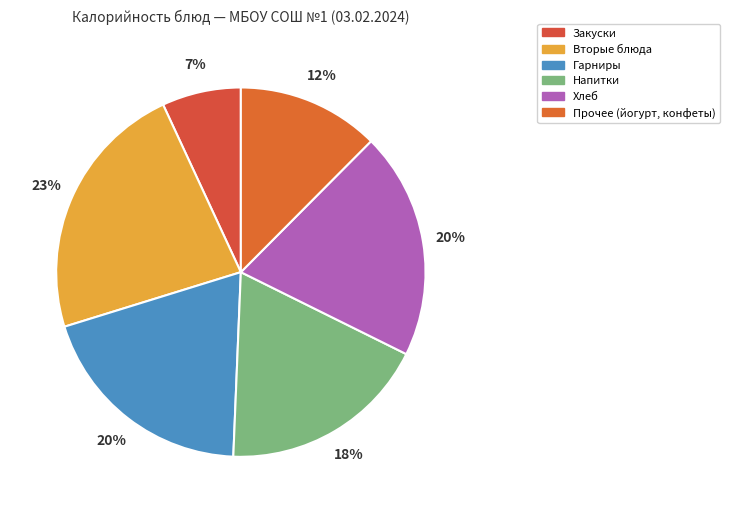

How many segments does this pie chart have?

6